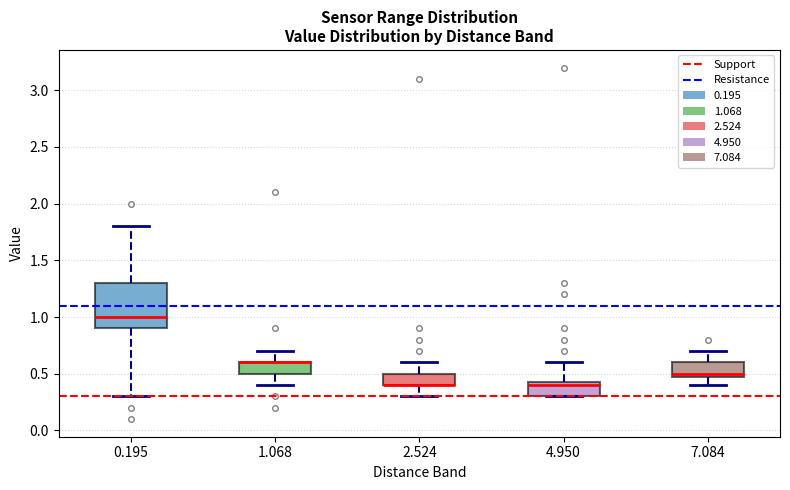

Reading left to right, transcribe this box plot: for each box, give where its median line is, the range the box spans, and where its two whiskers end, as read against the y-axis. The values are not printed on the chart, so give them approximately, as read against the axis.

0.195: median 1.00, box 0.90 to 1.30, whiskers 0.30 to 1.80
1.068: median 0.60 (drawn on the box's upper edge), box 0.50 to 0.60, whiskers 0.40 to 0.70
2.524: median 0.40 (drawn on the box's lower edge), box 0.40 to 0.50, whiskers 0.30 to 0.60
4.950: median 0.40, box 0.30 to 0.45, whiskers 0.30 to 0.60
7.084: median 0.50 (just above the box's lower edge), box 0.50 to 0.60, whiskers 0.40 to 0.70